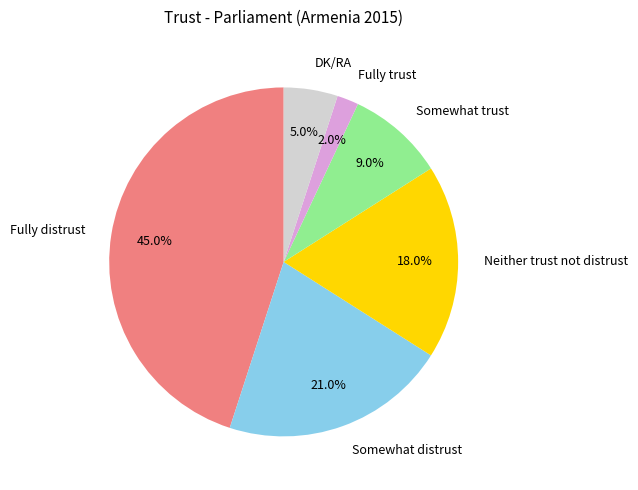

The Fully distrust slice represents 45% of the pie. True or false?

True